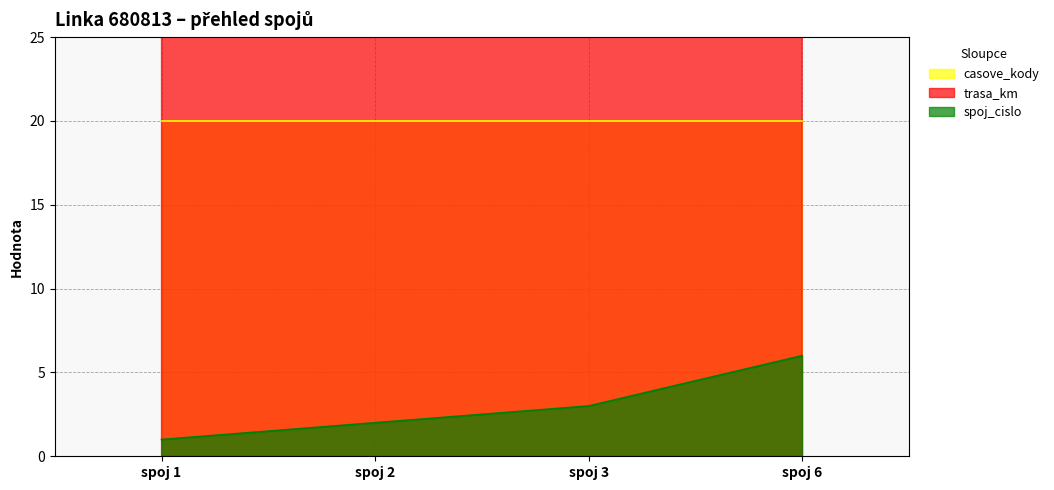

What is the value of the spoj_cislo point at the 2nd from the left?

2